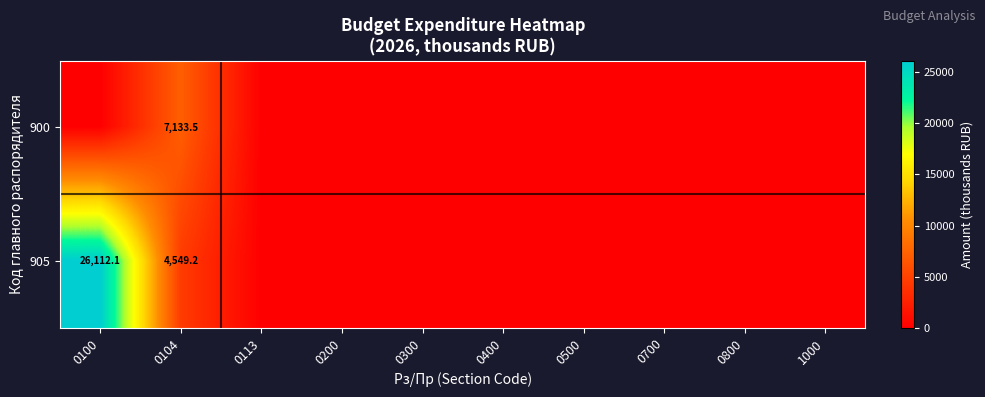

At 0104, list the series in order from largest to smallest.

900, 905